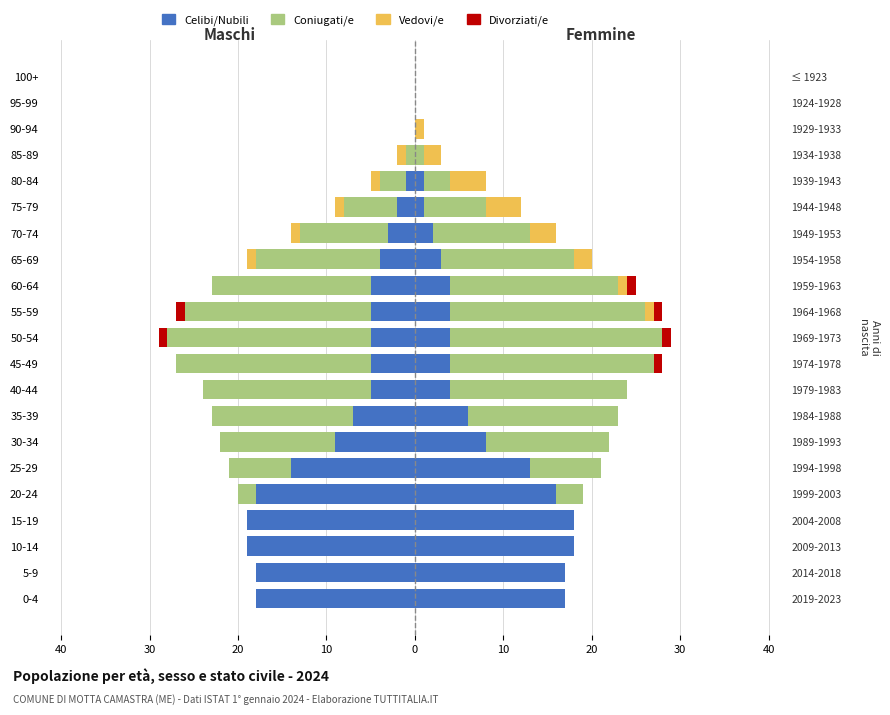

How many bars are there in total?

84